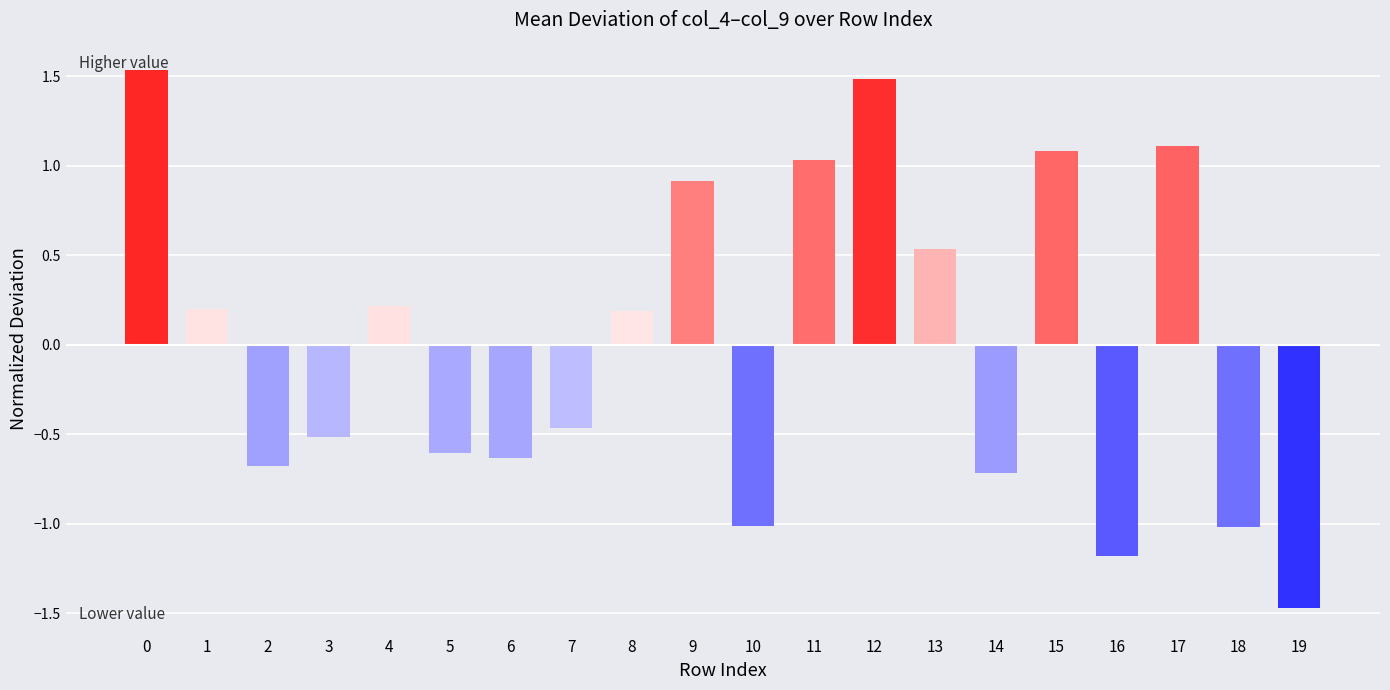

Count the number of values greater than 0.

10